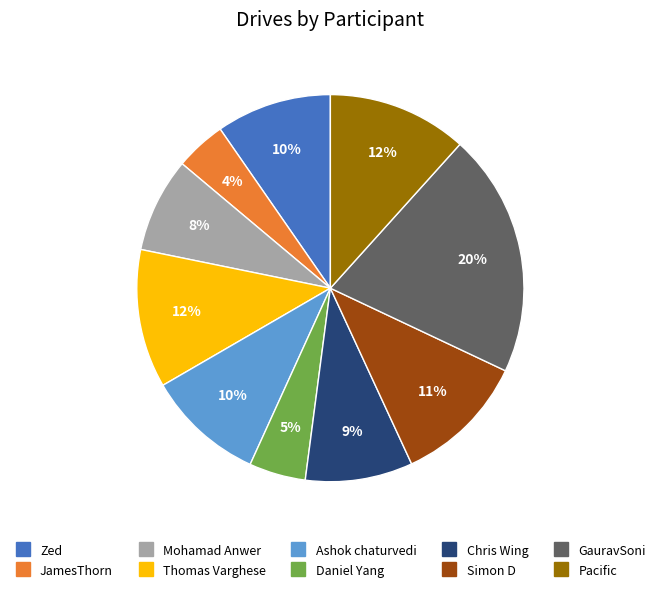

Between JamesThorn and Pacific, which is larger?

Pacific